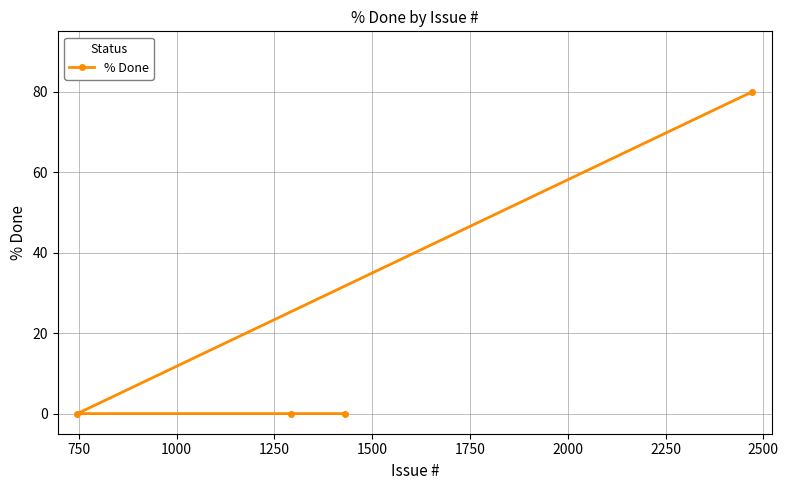

Count the number of values greater than 0.

1